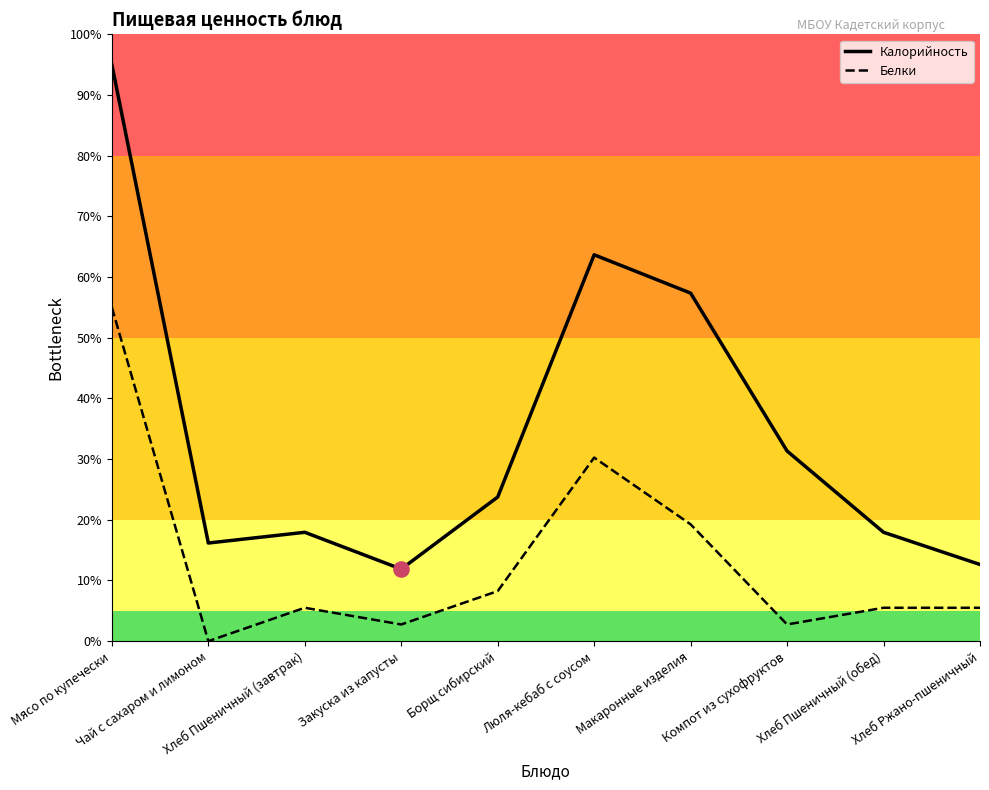

What is the total value across all series at Хлеб Пшеничный (завтрак)?

23.4